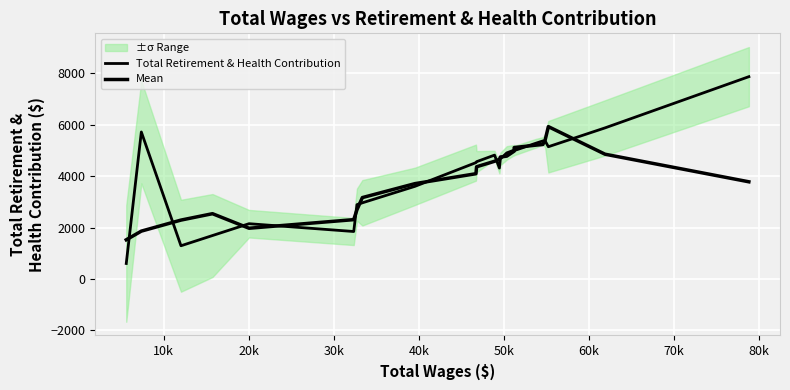

Which has a higher value, 10k or 30k?

10k